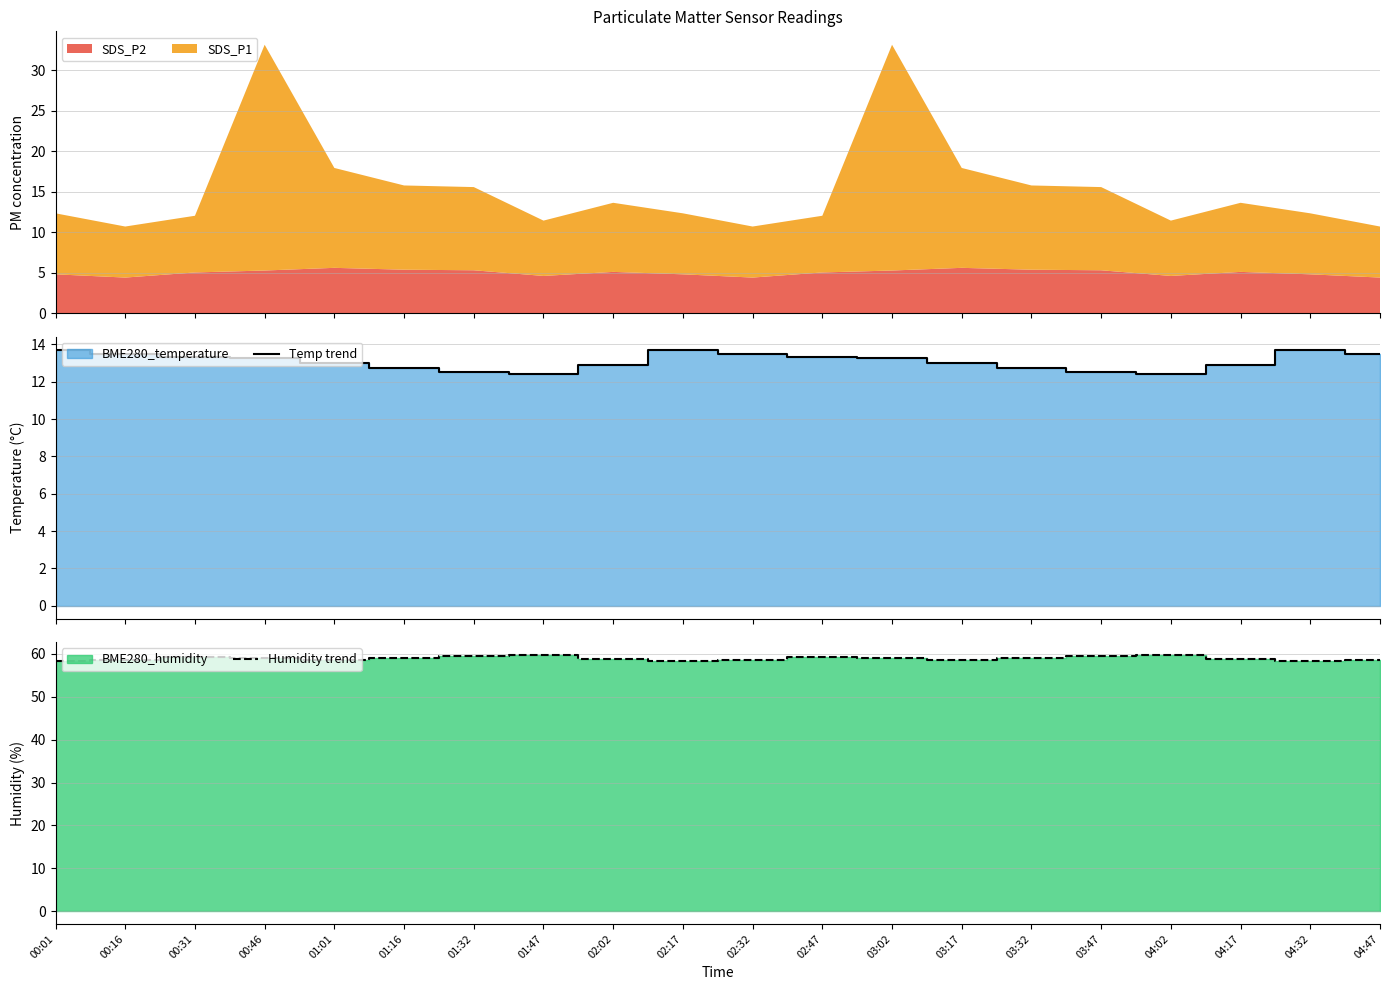

Between 01:01 and 01:47, which is larger?

01:01